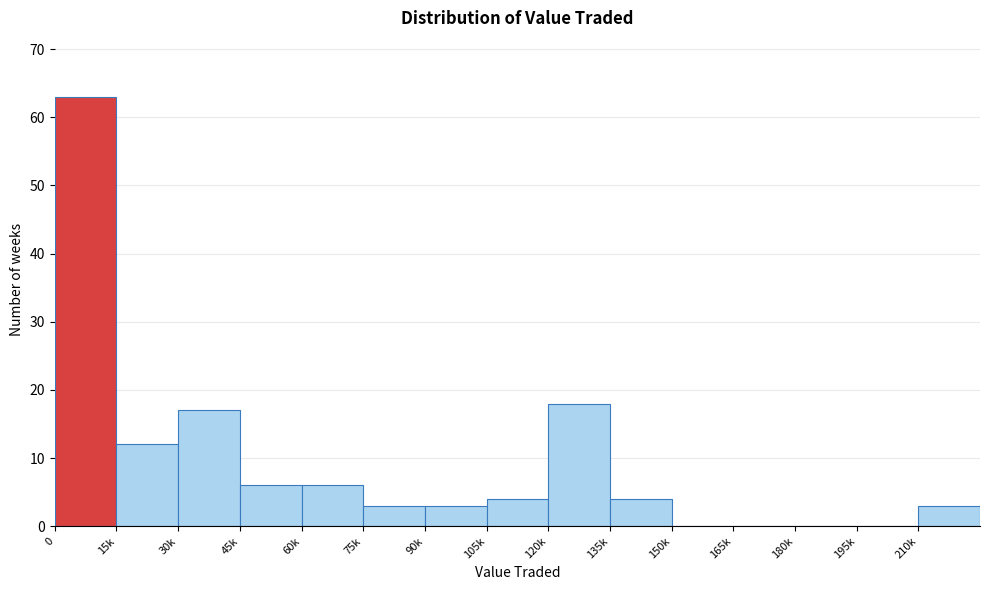

Reading right to left, extract all data points from this chart.

210k=3	195k=0	180k=0	165k=0	150k=0	135k=4	120k=18	105k=4	90k=3	75k=3	60k=6	45k=6	30k=17	15k=12	0=63